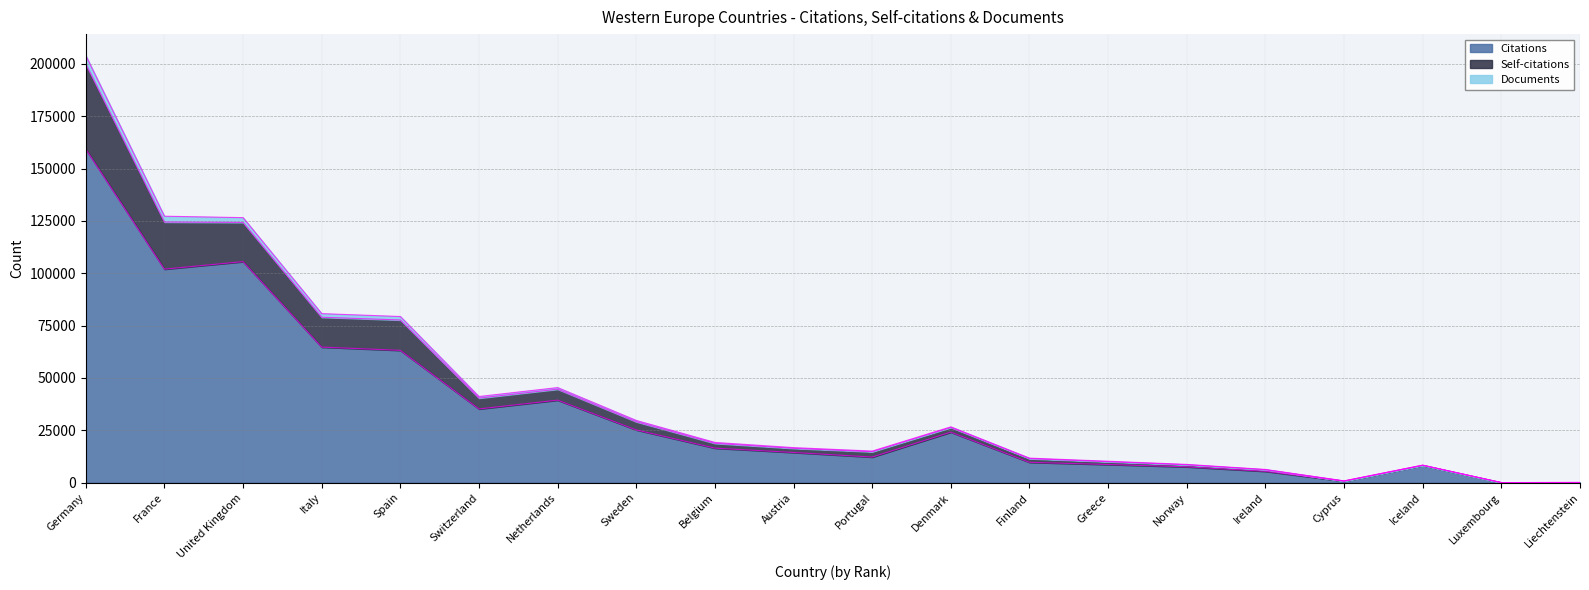

What is the maximum value for Citations?

159295